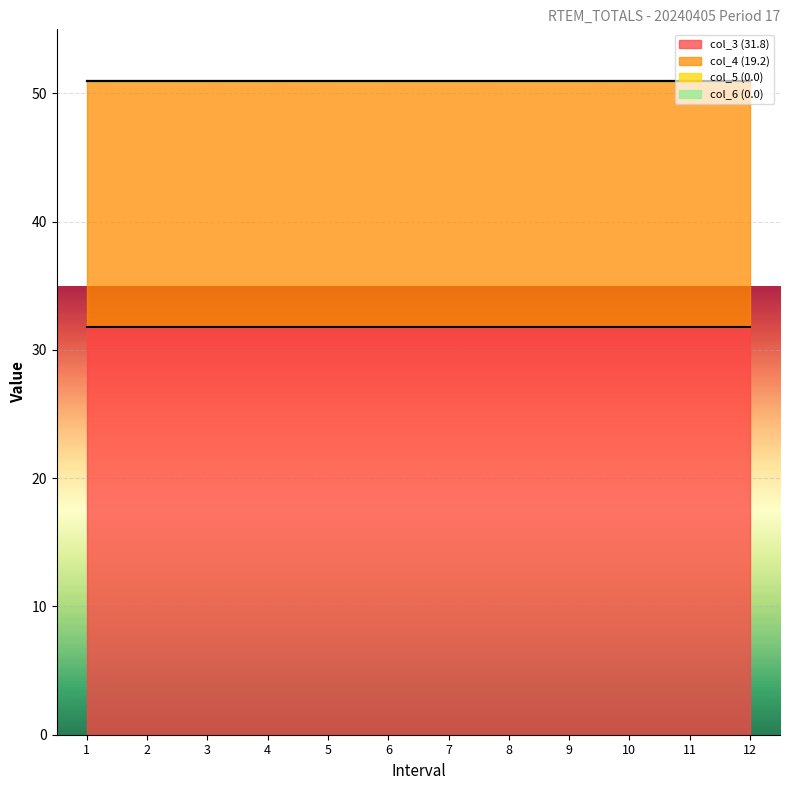

What is the difference between the highest and lowest values at 11?

31.8